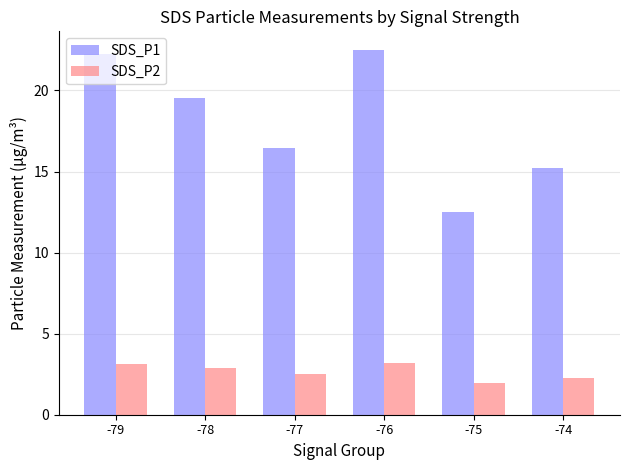

Which series has the widest spread of values?

SDS_P1